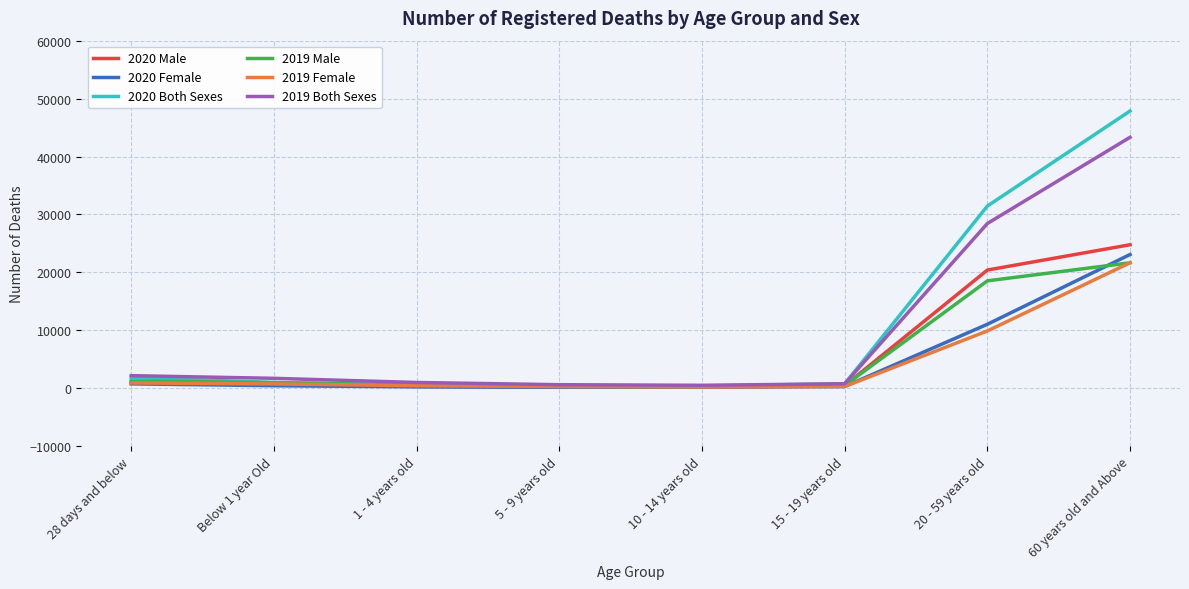

What is the greatest value displayed?

47864